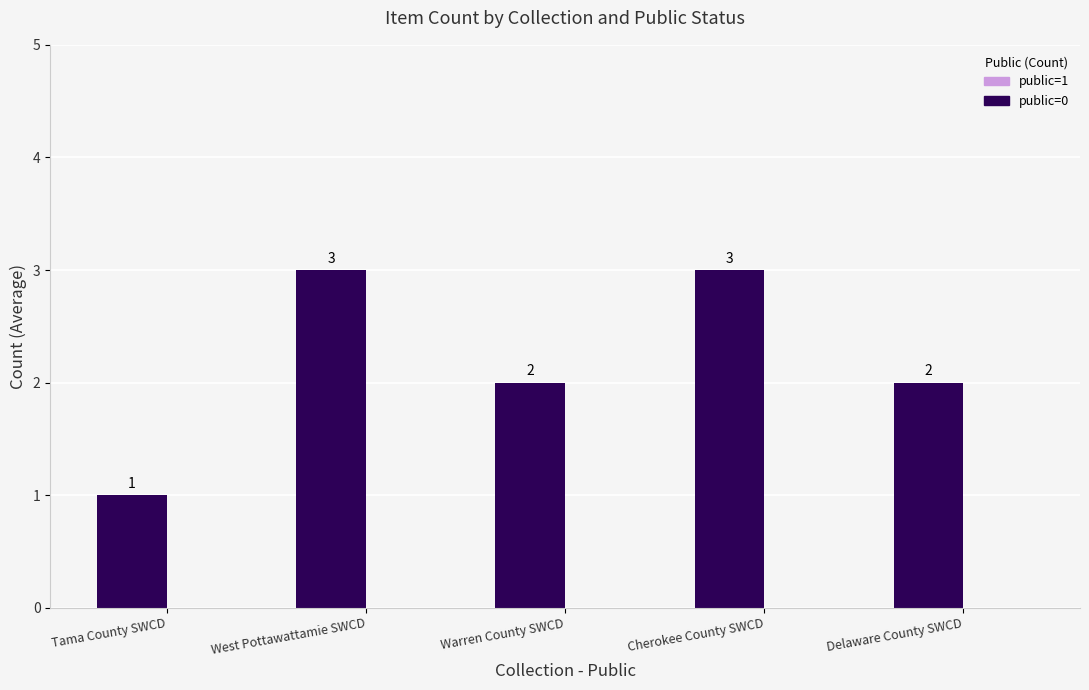

What is the change in value from Tama County SWCD to Cherokee County SWCD?

+2